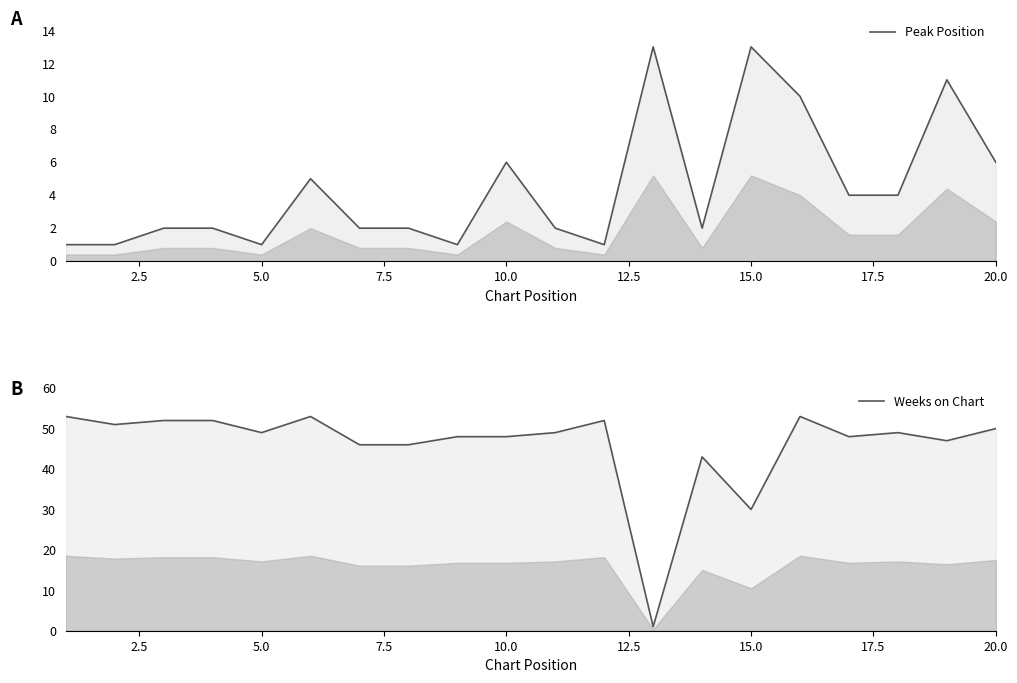

Between 9 and 12.5, which is larger?

9